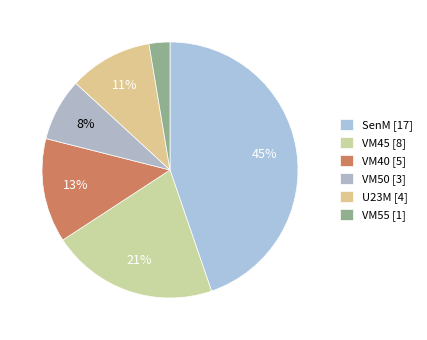

How many segments does this pie chart have?

6